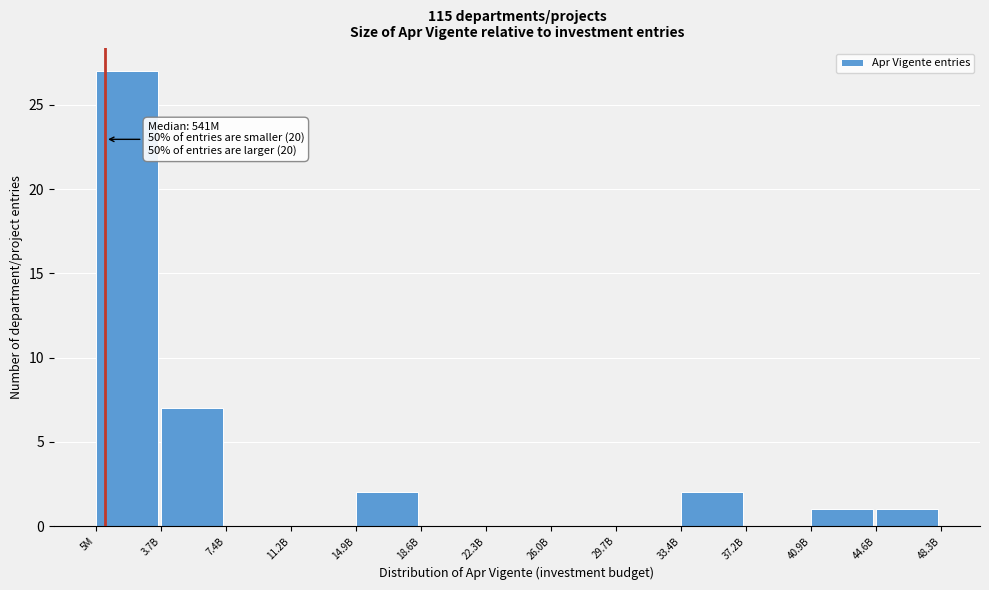

Reading left to right, what are all the values shown in this chart?

5M=27	3.7B=7	7.4B=0	11.2B=0	14.9B=2	18.6B=0	22.3B=0	26.0B=0	29.7B=0	33.4B=2	37.2B=0	40.9B=1	44.6B=1